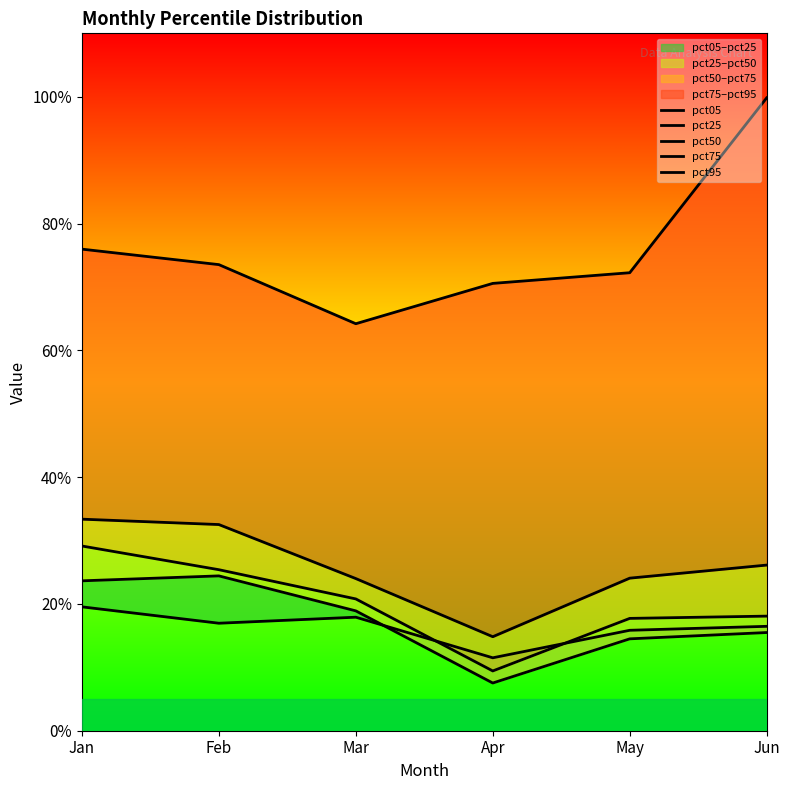

What is the spread (max minus min) of values at Apr?

0.6